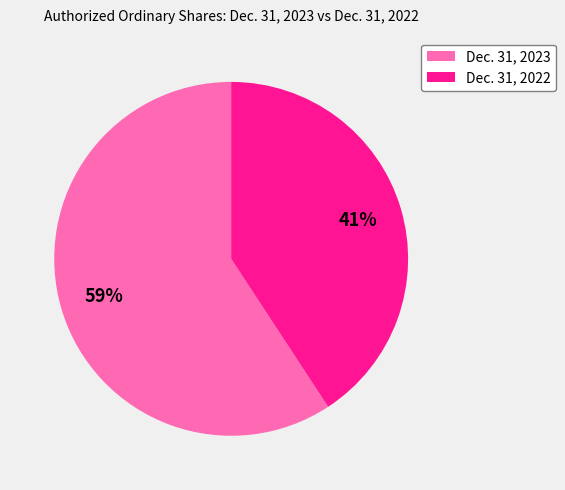

Combined, do Dec. 31, 2023 and Dec. 31, 2022 account for over 50%?

Yes